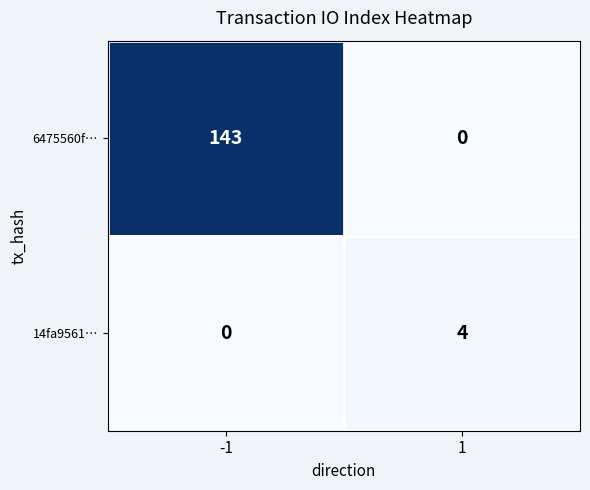

What is the sum of the 6475560f… values at 1 and -1?

143